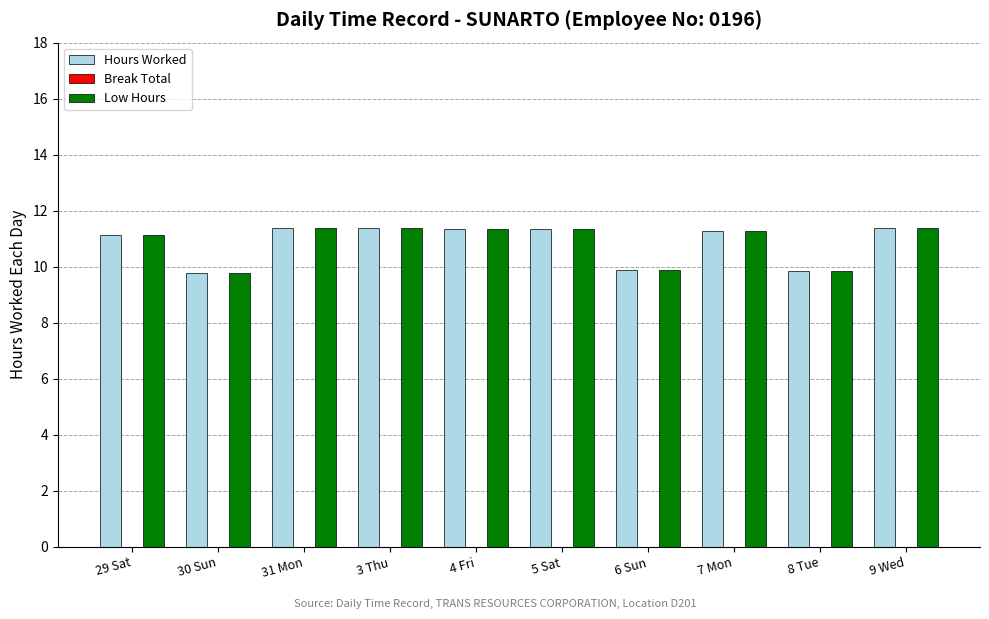

Is it true that Hours Worked equals 4.1 at 30 Sun?

False